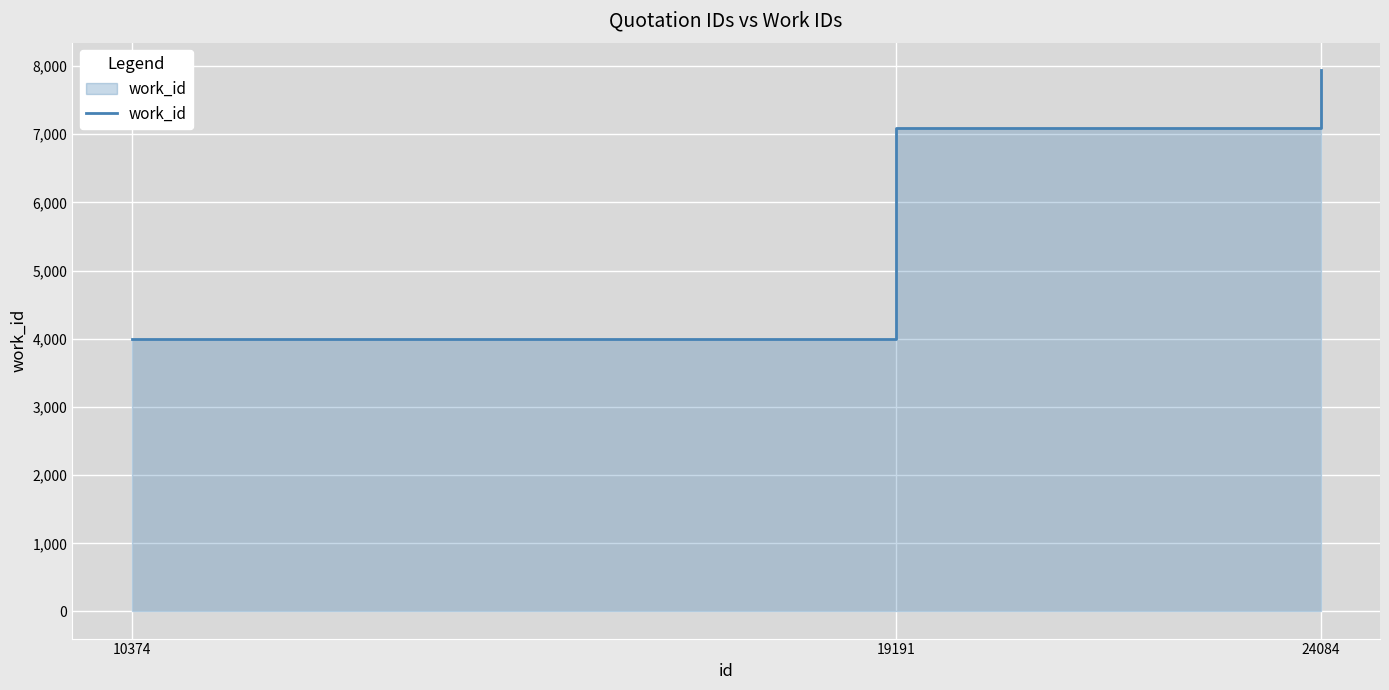

Reading left to right, extract all data points from this chart.

10374=3995	19191=7097	24084=7945